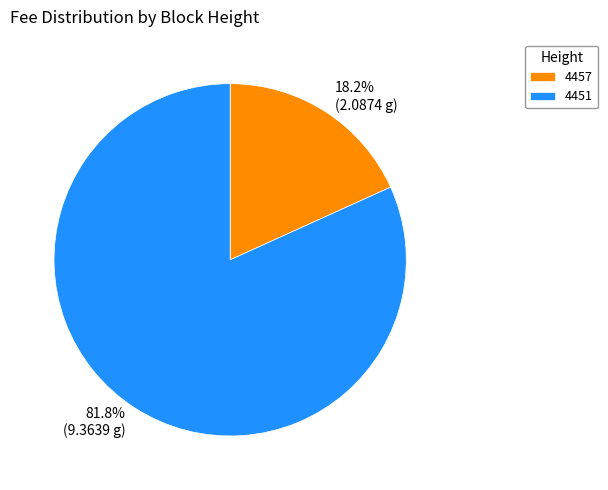

Rank the categories by value from highest to lowest.

4451, 4457